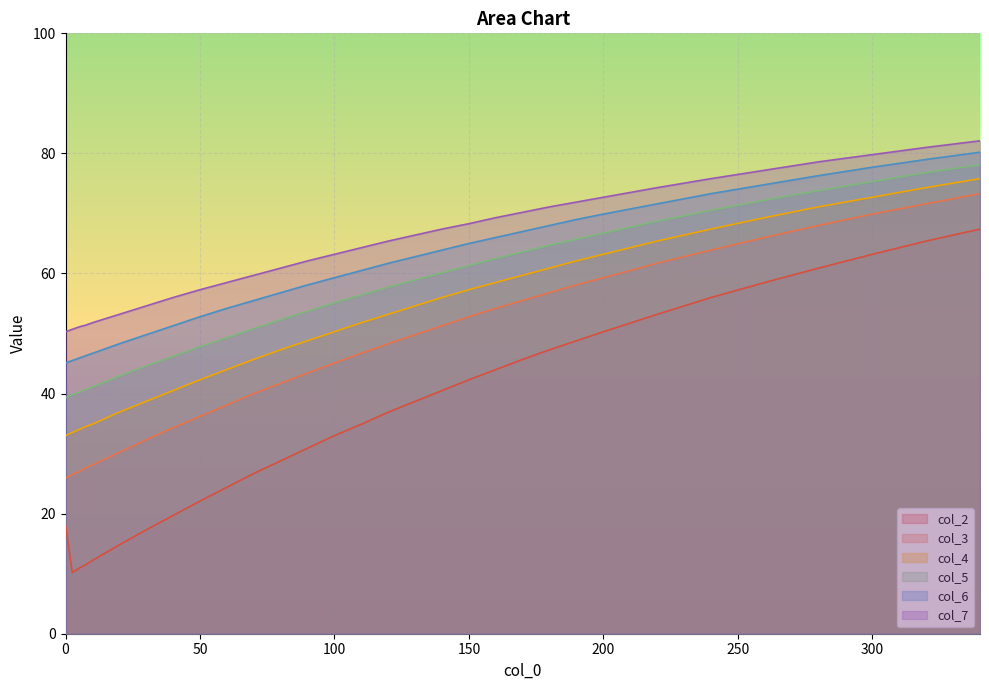

At which label does col_5 reach its peak?

340